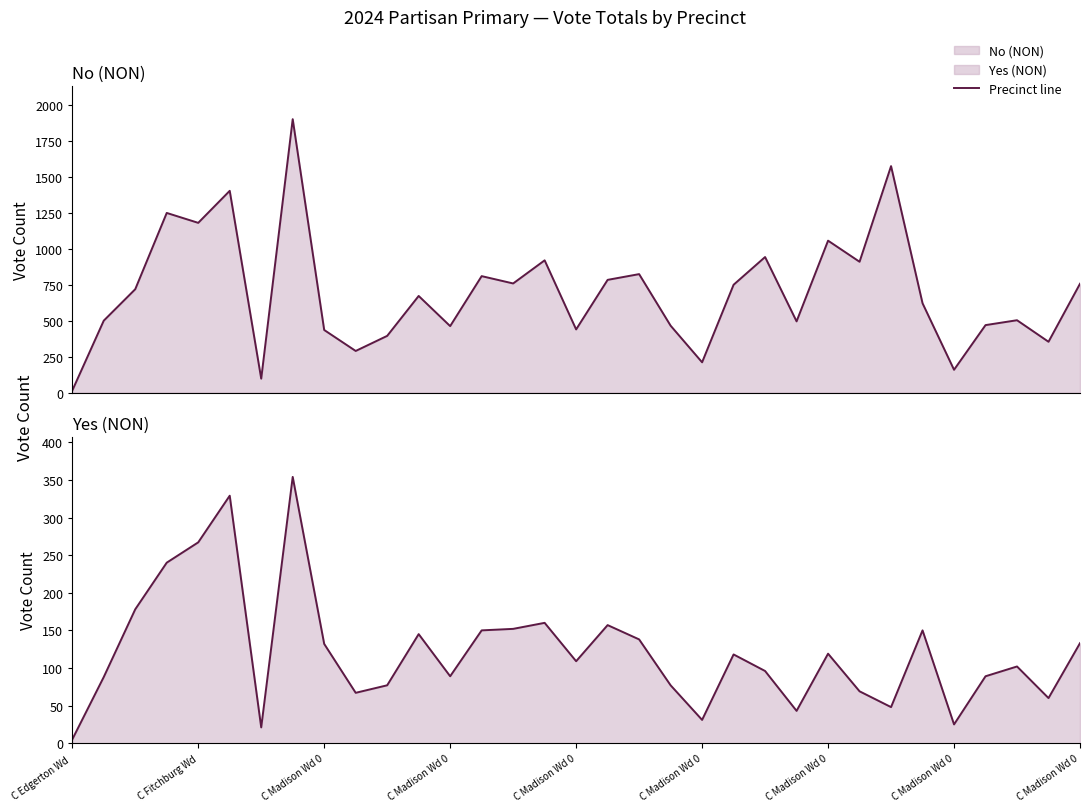

Reading left to right, transcribe all the data shown in this chart.

No (NON) line: 14	501	720	1251	1182	1405	97	1904	436	290	395	673	463	811	760	921	440	785	825	466	211	751	944	496	1058	911	1577	622	159	470	504	354	758
Yes (NON) line: 5	88	178	240	267	329	21	354	132	67	77	145	89	150	152	160	109	157	138	77	31	118	96	43	119	69	48	150	25	89	102	60	133